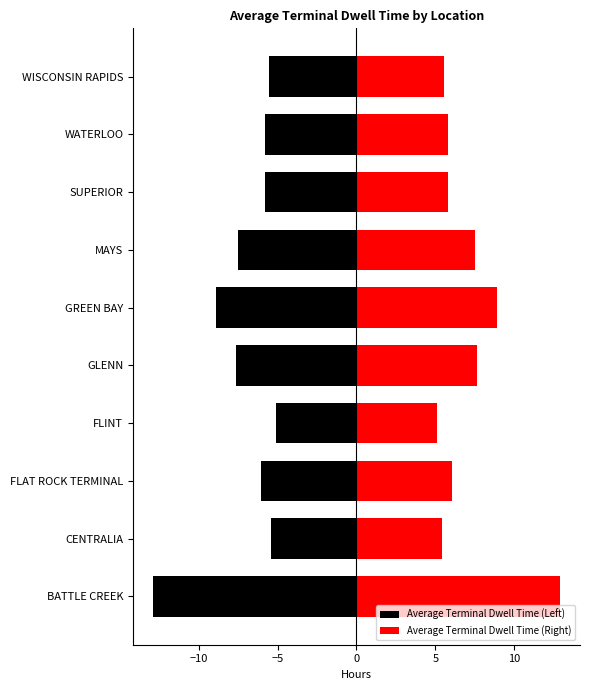

What is the approximate value of Average Terminal Dwell Time (Left) at CENTRALIA?

-5.4